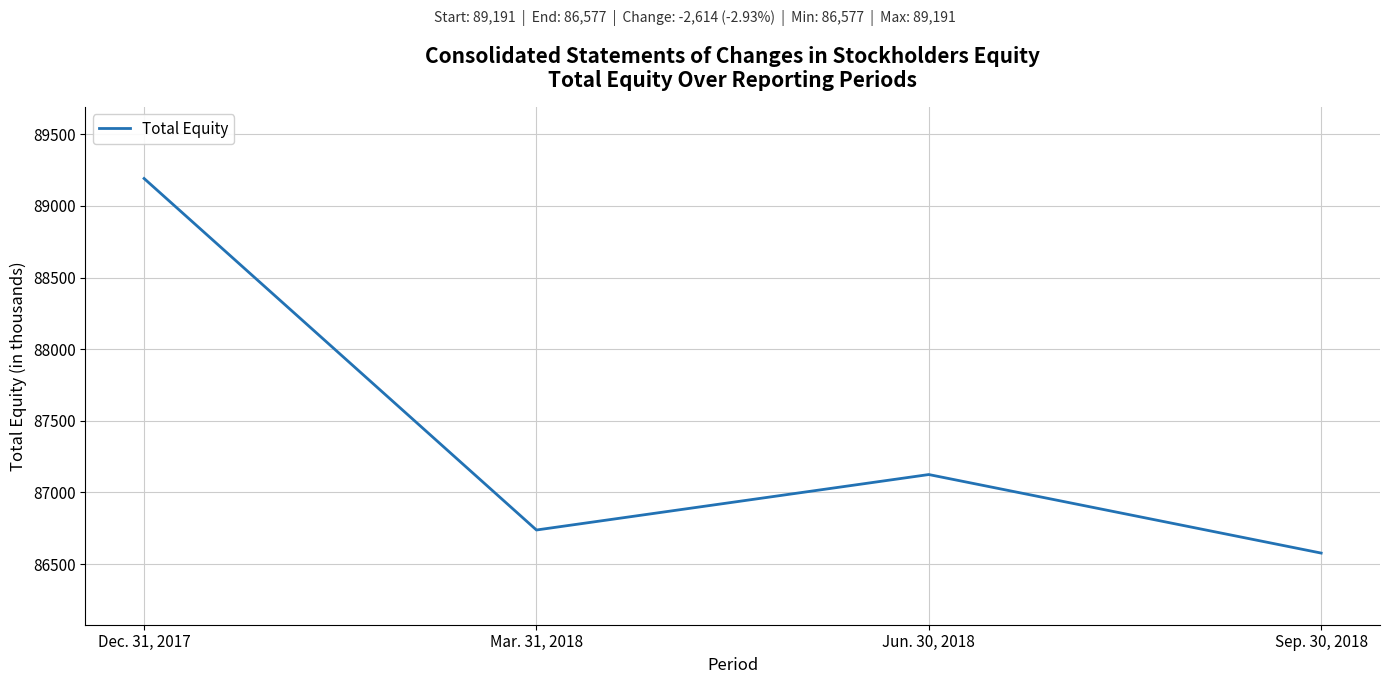

What is the average value?

87408